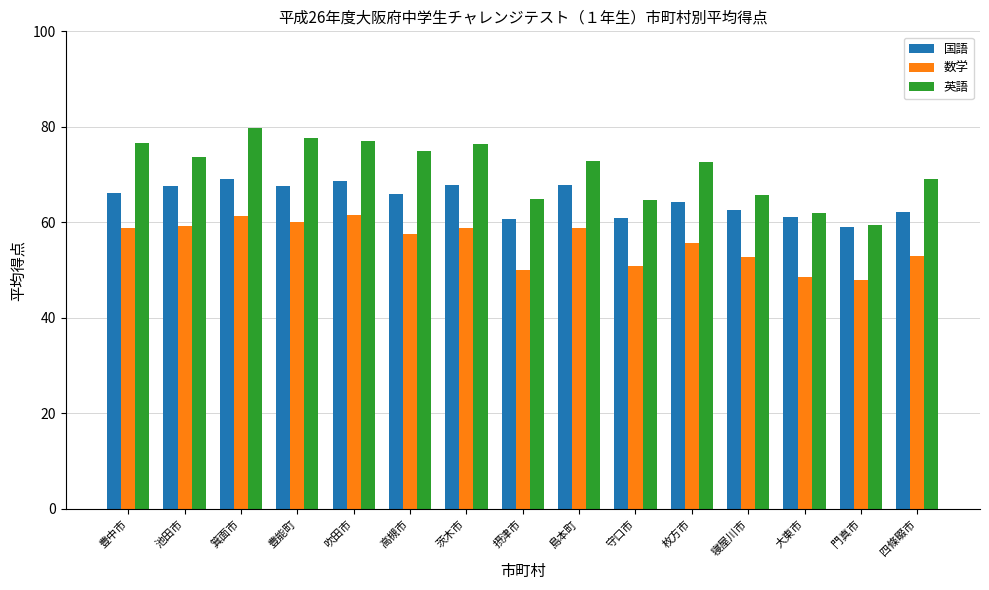

How many groups of bars are there?

15